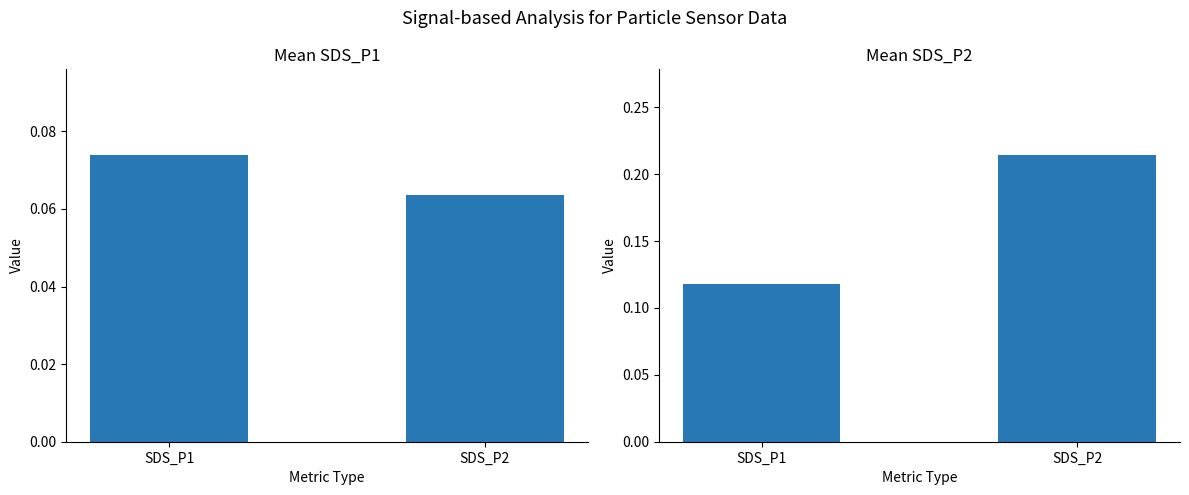

At which label does SDS_P2 reach its peak?

SDS_P2